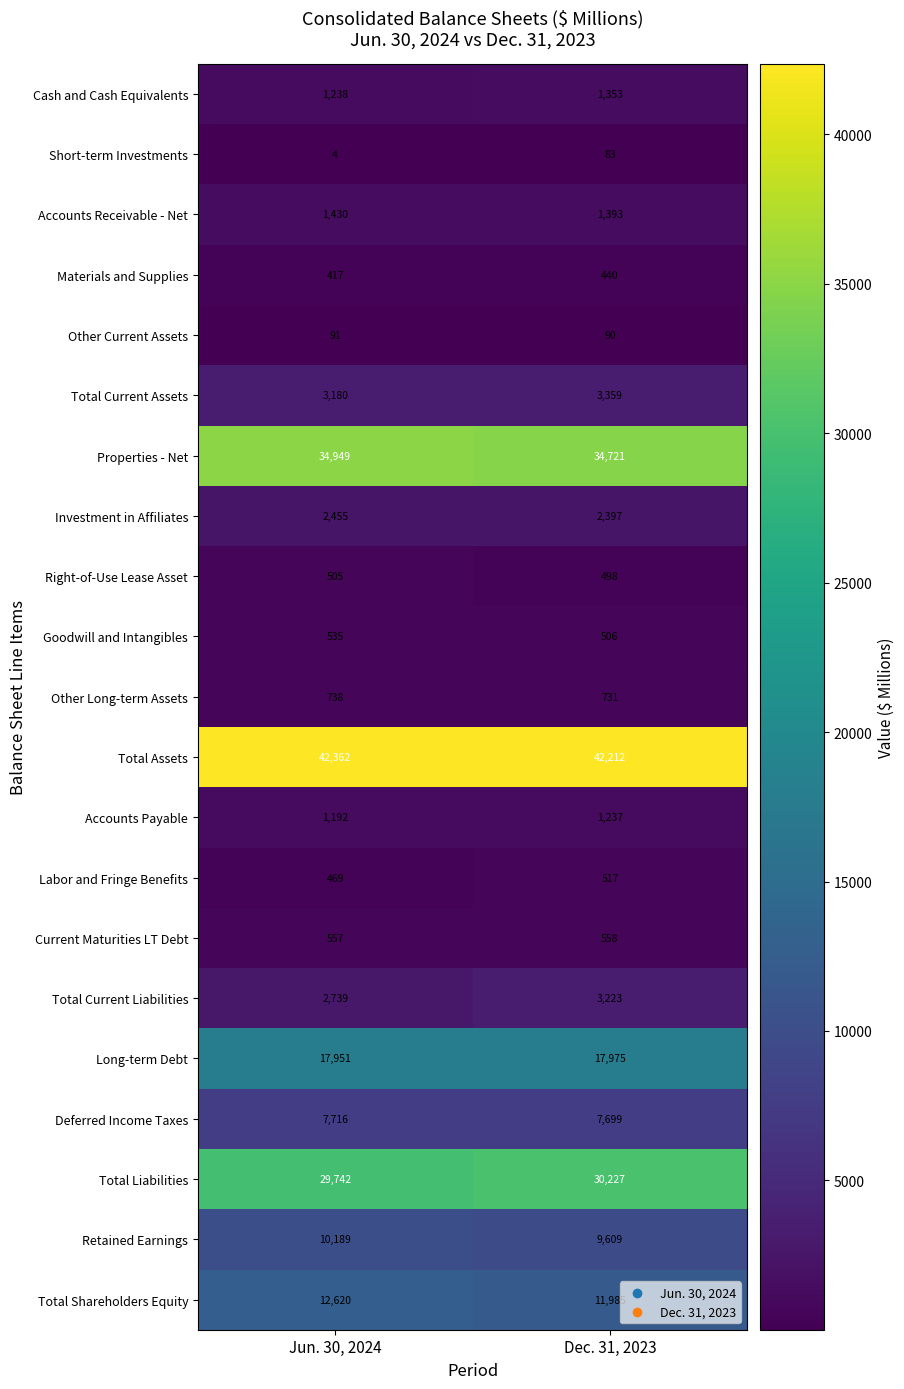

The Current Maturities LT Debt series shows 557 at Jun. 30, 2024. True or false?

True